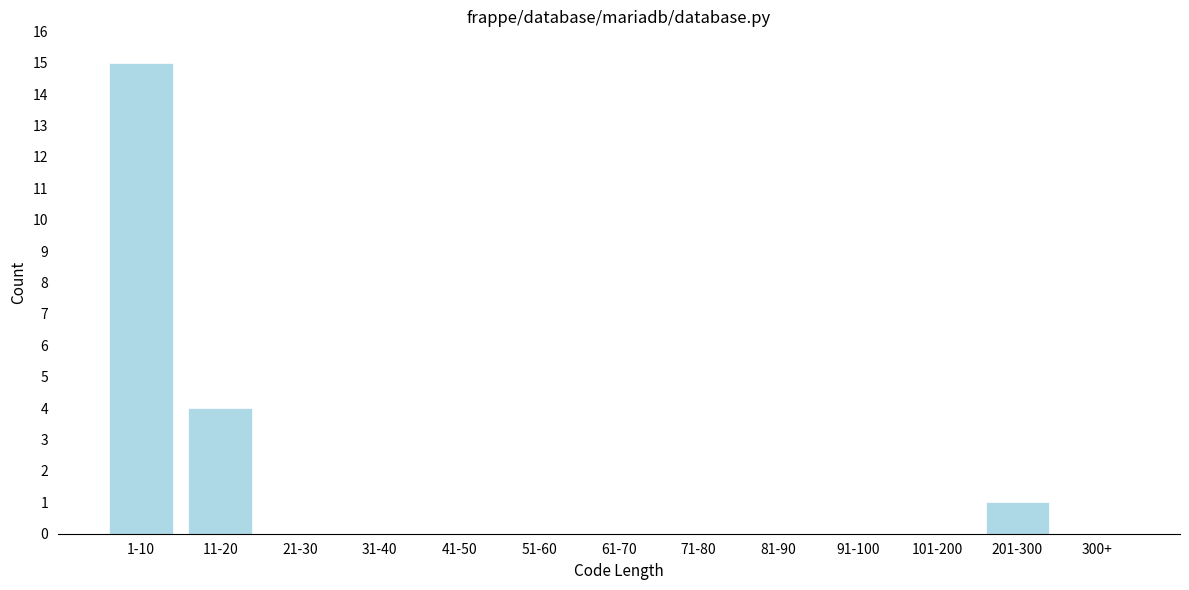

Reading left to right, list all the values displayed in this chart.

1-10=15	11-20=4	21-30=0	31-40=0	41-50=0	51-60=0	61-70=0	71-80=0	81-90=0	91-100=0	101-200=0	201-300=1	300+=0